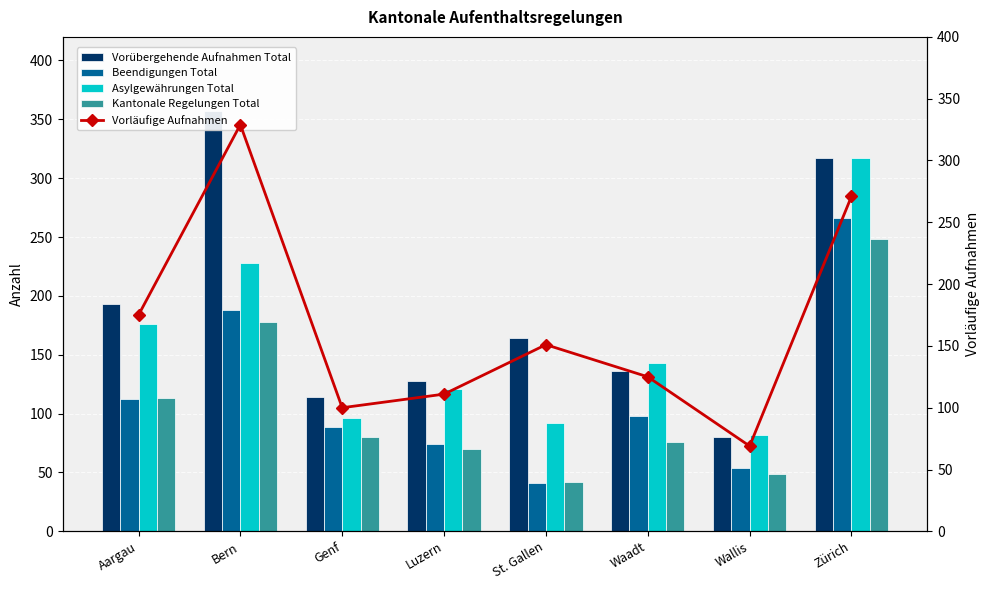

What is the value of the Beendigungen Total bar at the 7th from the left?

54